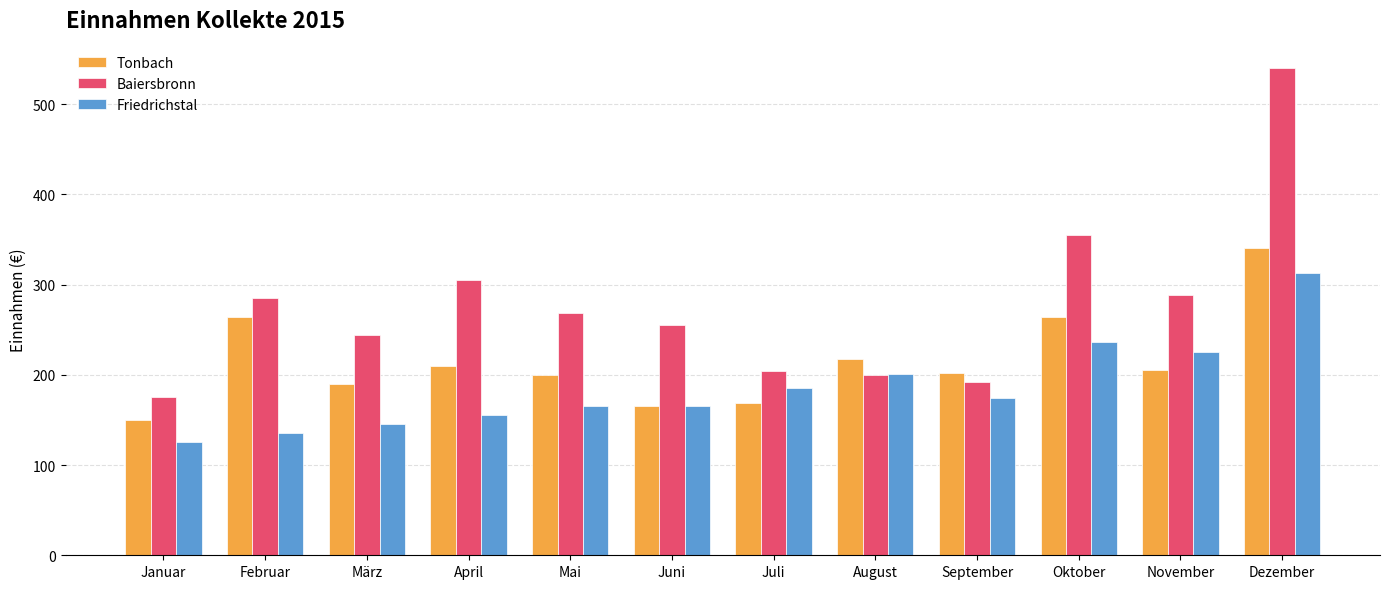

What is the difference between the maximum and second lowest values in the Baiersbronn series?

347.5